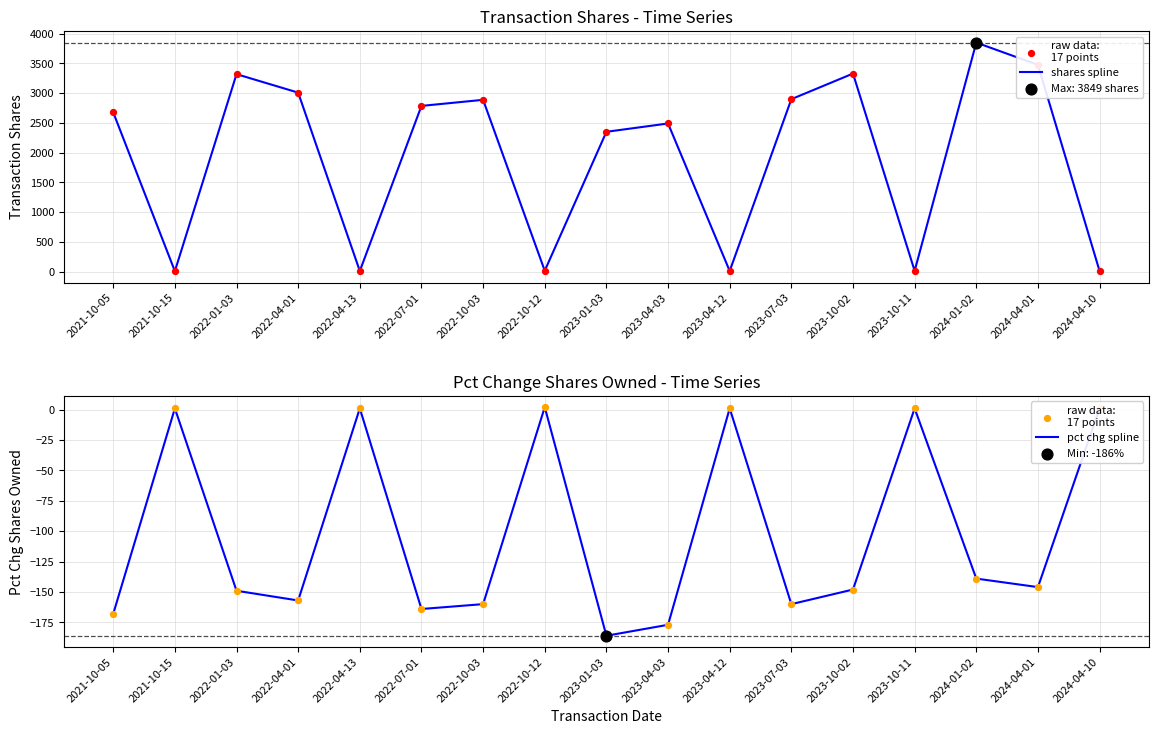

What is the total value across all series at 2023-10-02?

3181